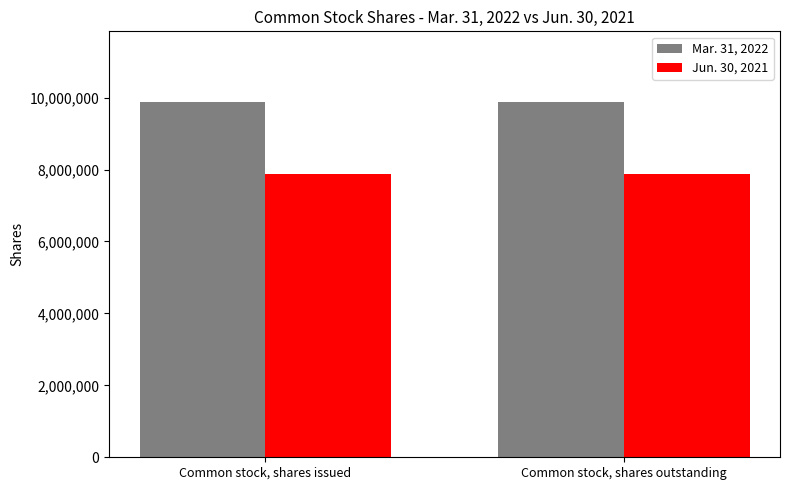

At Common stock, shares issued, list the series in order from smallest to largest.

Jun. 30, 2021, Mar. 31, 2022